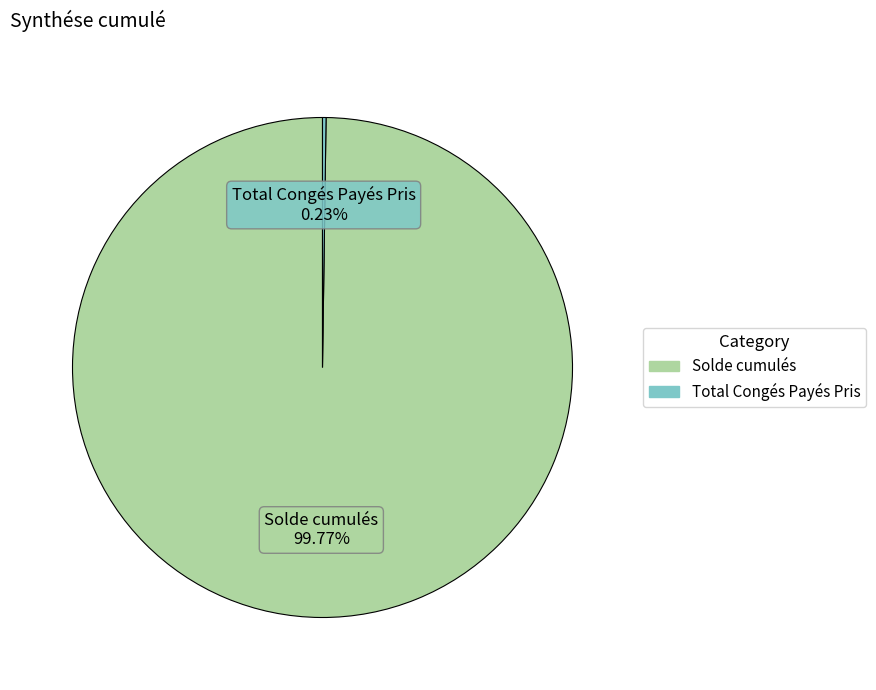

To the nearest percent, what portion does Solde cumulés represent?

100%